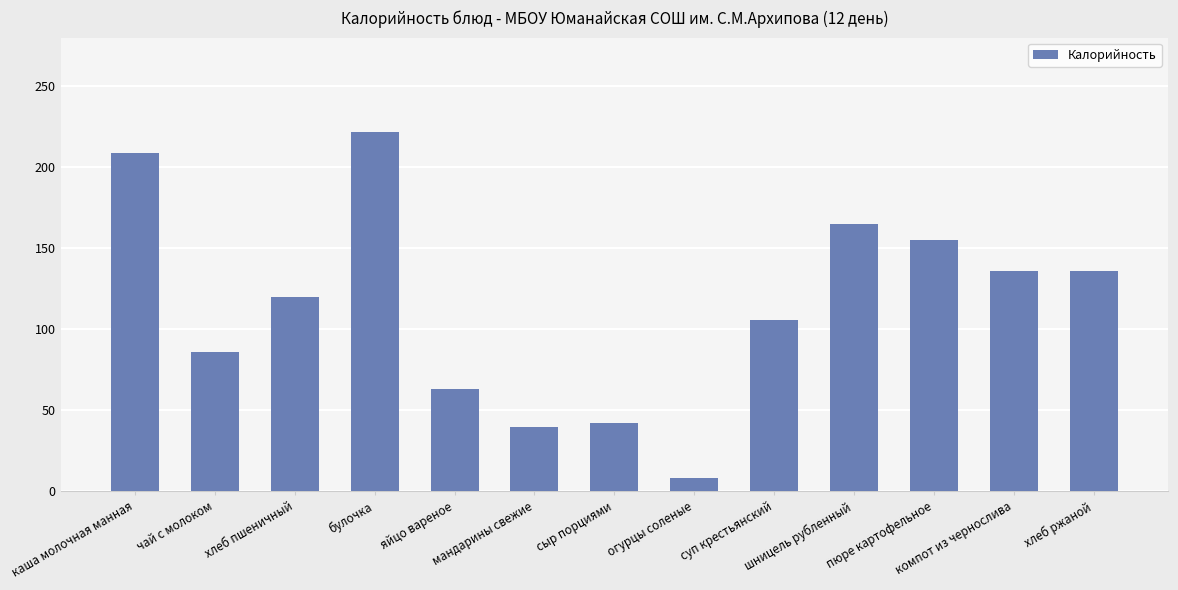

What is the ratio of the value at сыр порциями to the value at хлеб ржаной?

0.3